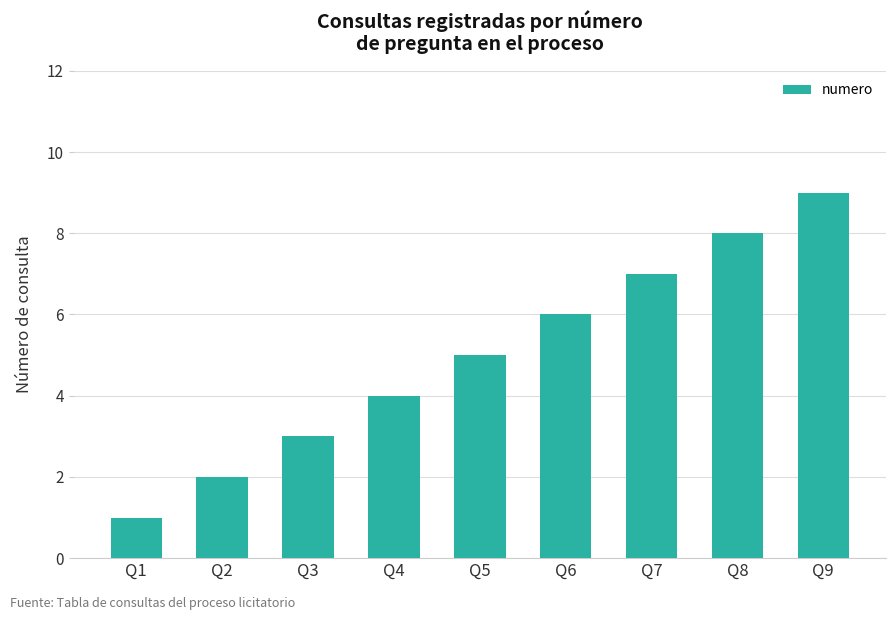

What is the difference between the maximum and second lowest values?

7